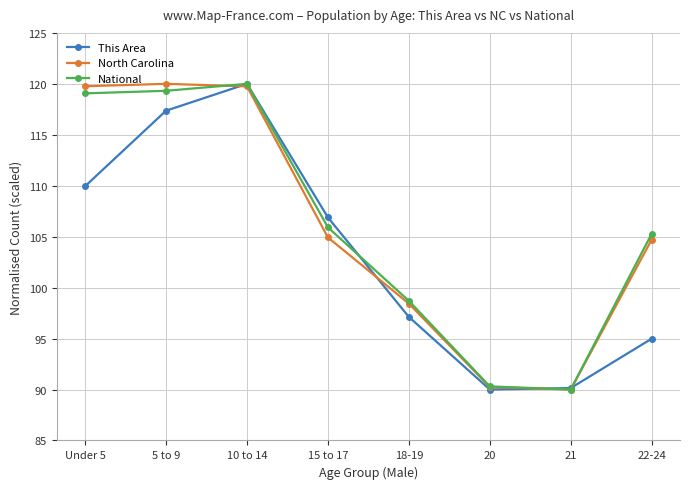

At which category is the sum across all series the highest?

10 to 14